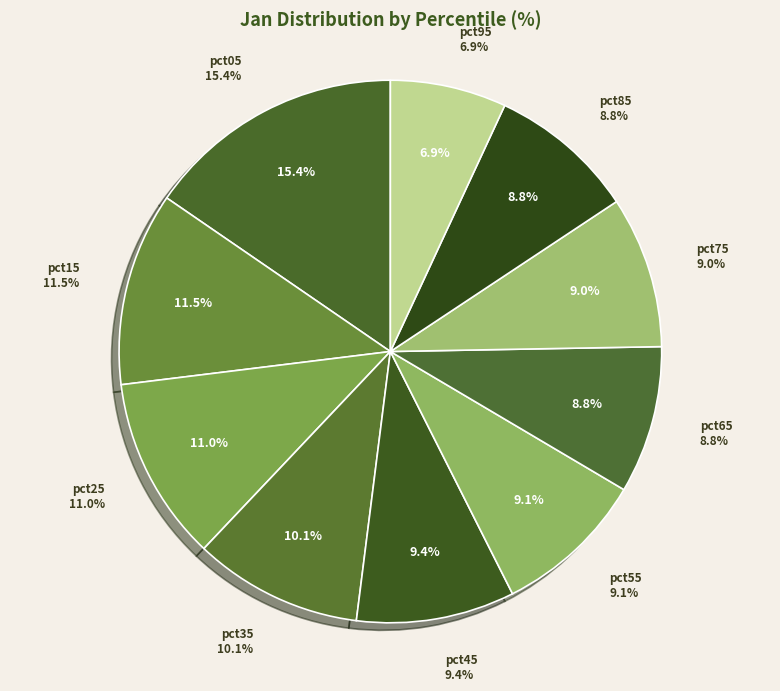

Count the number of slices in the pie.

10